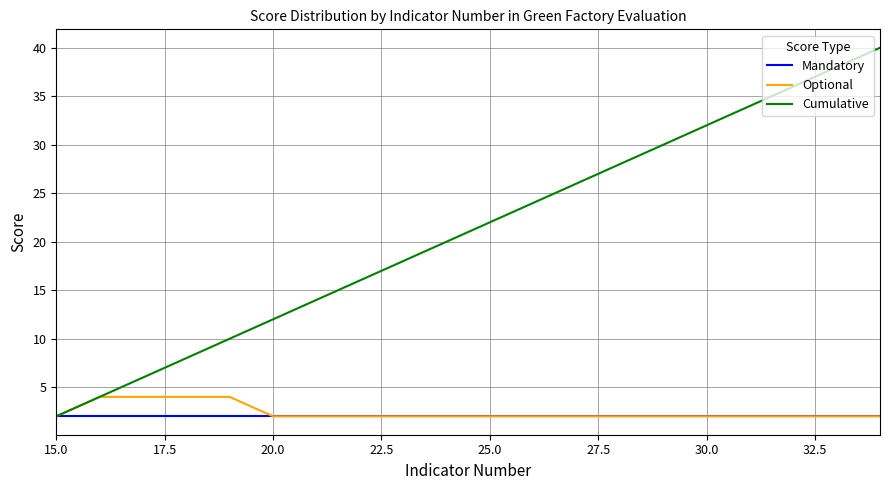

What is the average value of the Optional series?

2